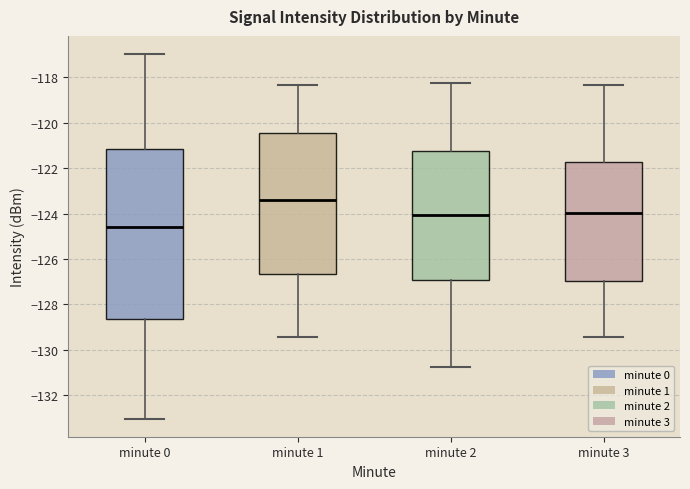

Comparing the boxes themselves (not the whiskers), which one is the tallest?

minute 0